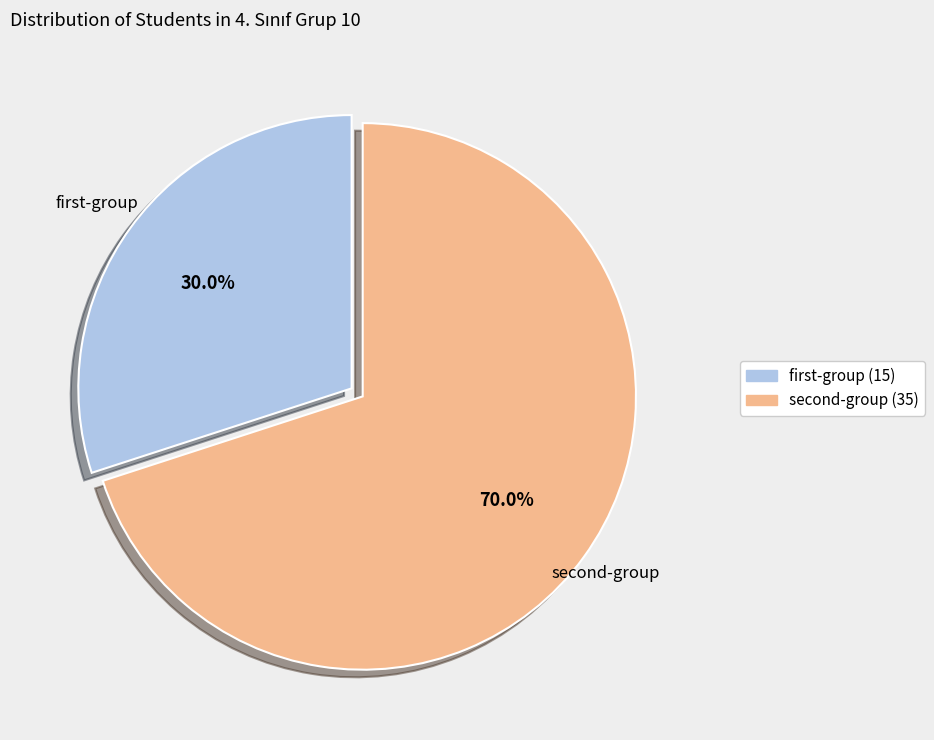

Which slice represents more than half of the pie?

second-group